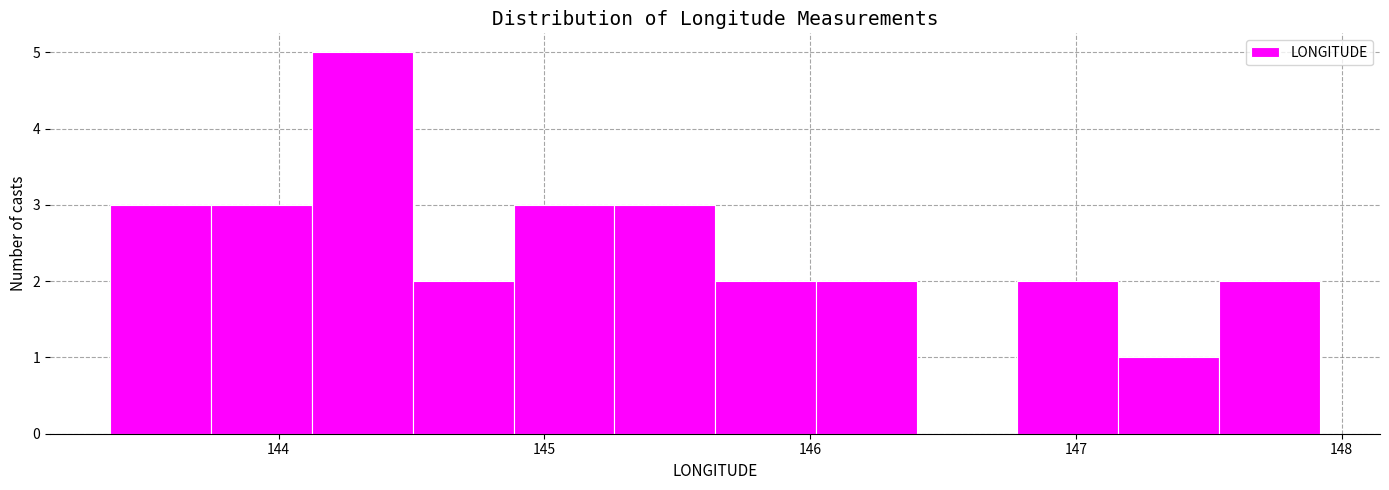

Around what value on the x-axis is the tallest bar? Give the approximate position of its centre, as read against the axis.

144.3